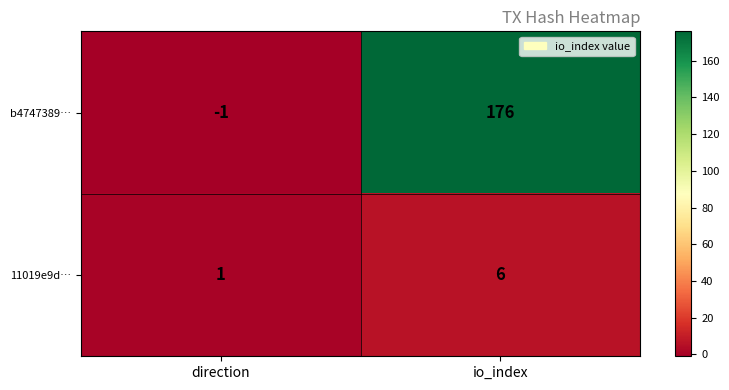

Reading left to right, list all the values displayed in this chart.

b4747389…: direction=-1	io_index=176
11019e9d…: direction=1	io_index=6